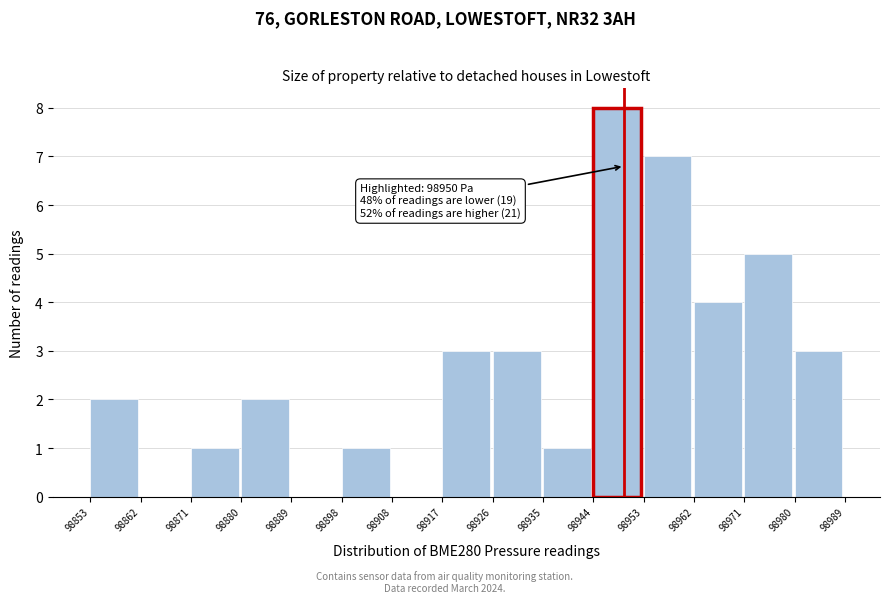

Which range on the x-axis has the tallest bar?

98944 to 98953